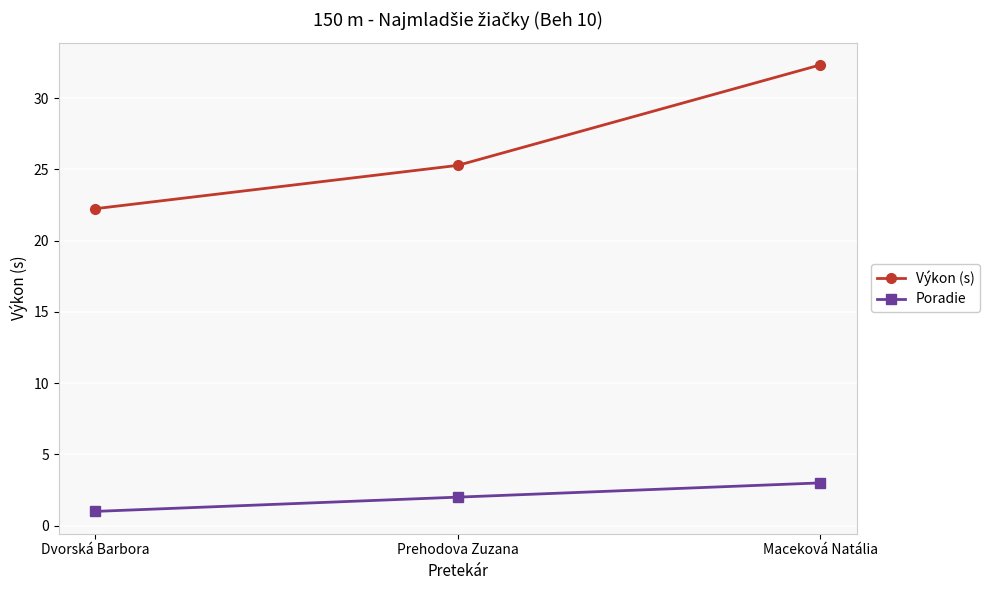

Which series changed the most between Dvorská Barbora and Prehodova Zuzana?

Výkon (s)